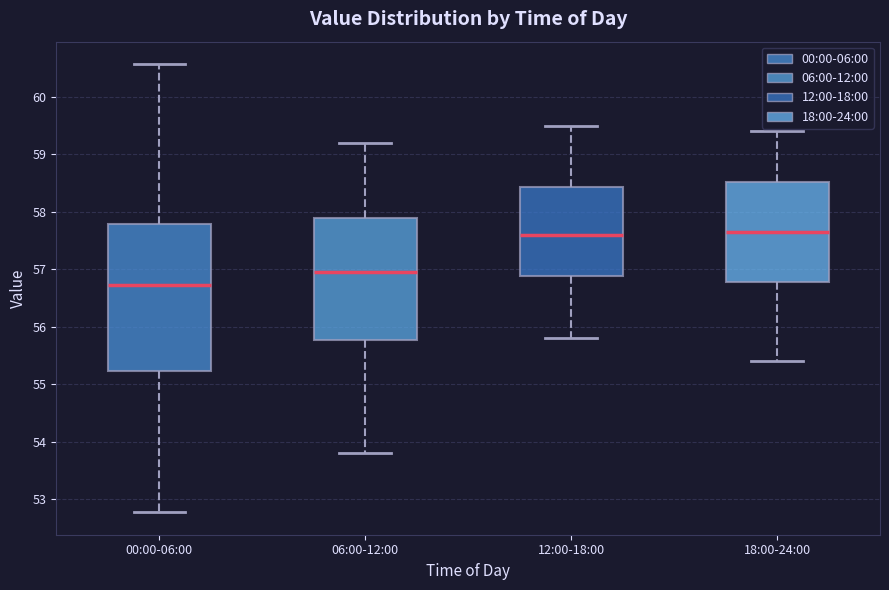

Where is the lower edge of the box for 06:00-12:00 on the y-axis? The values are not printed on the chart, so give them approximately, as read against the axis.

55.8